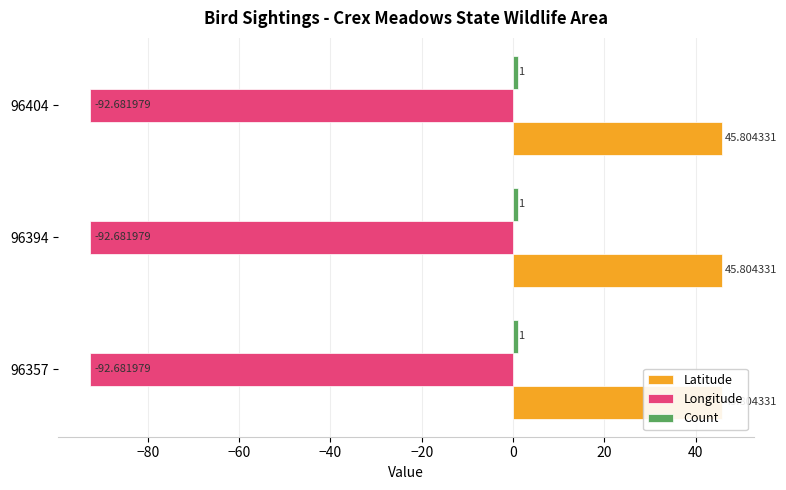

Which has a higher value, 96394 or 96404?

96394